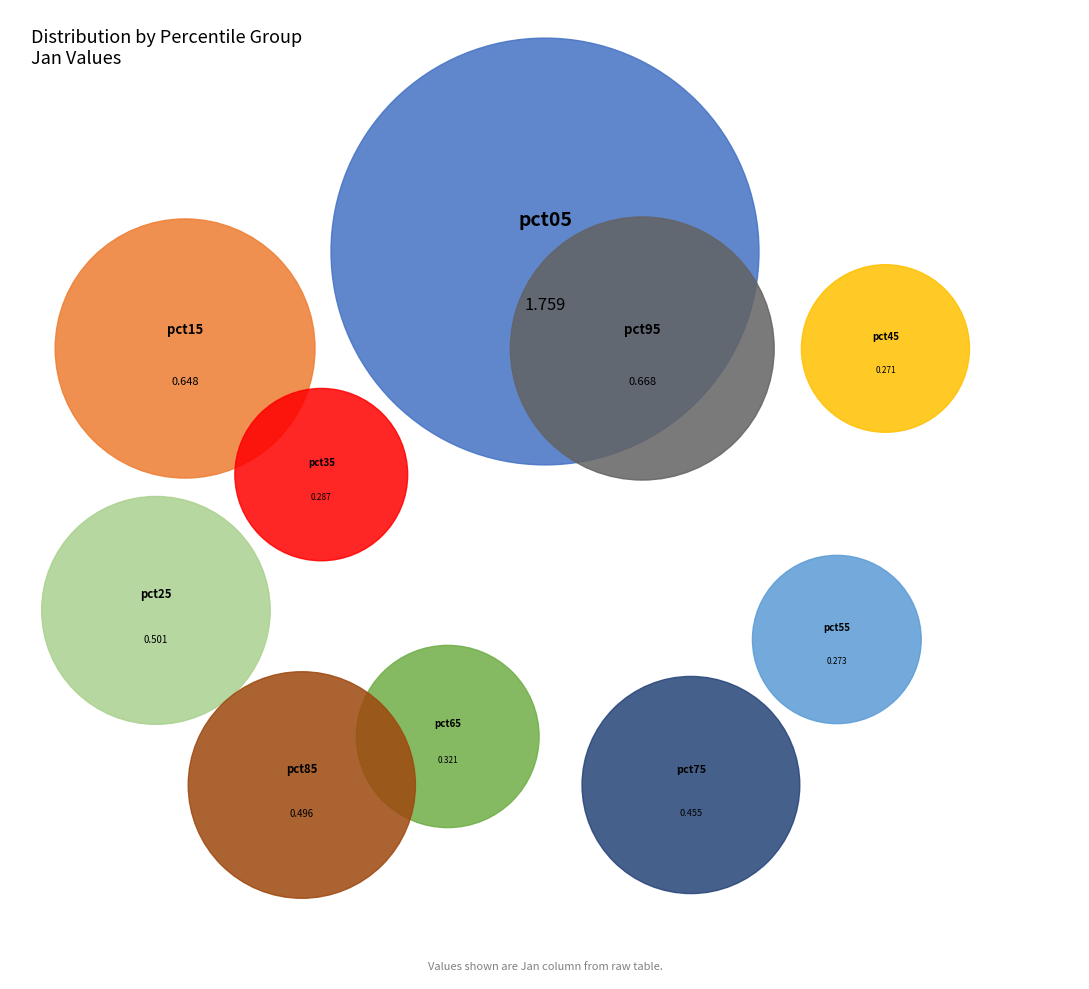

Count the number of slices in the pie.

10